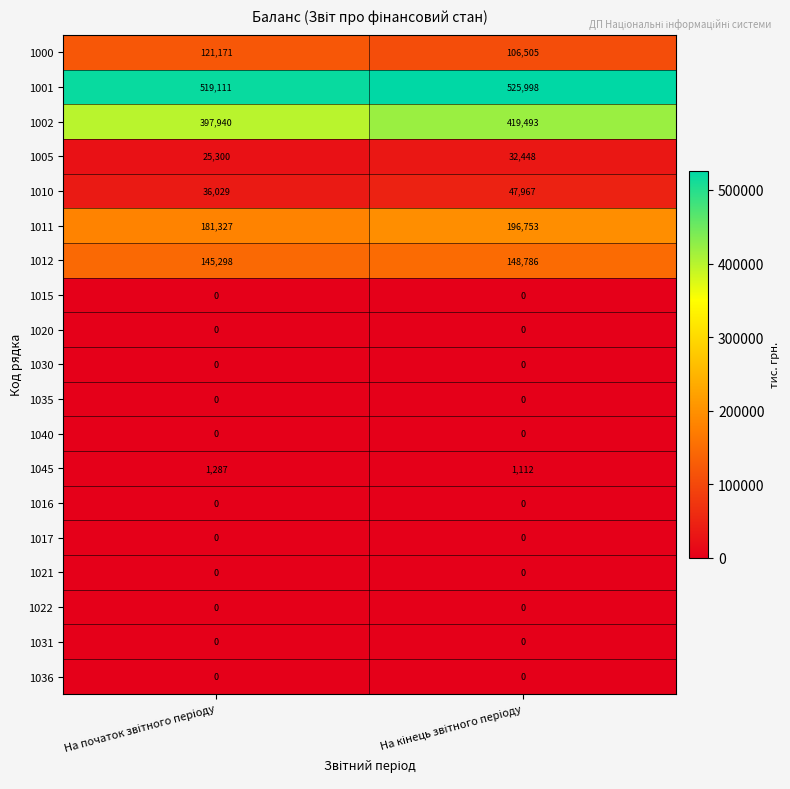

Which series has the largest total across all categories?

1001